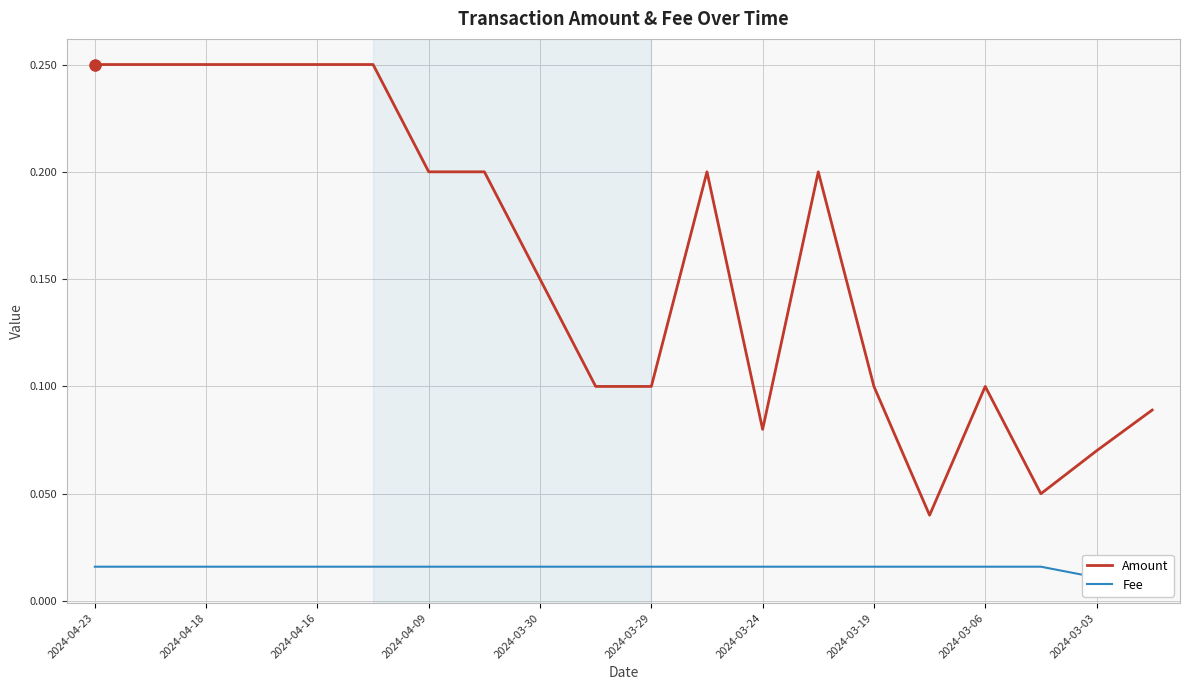

What is the total value across all series at 15?

0.1